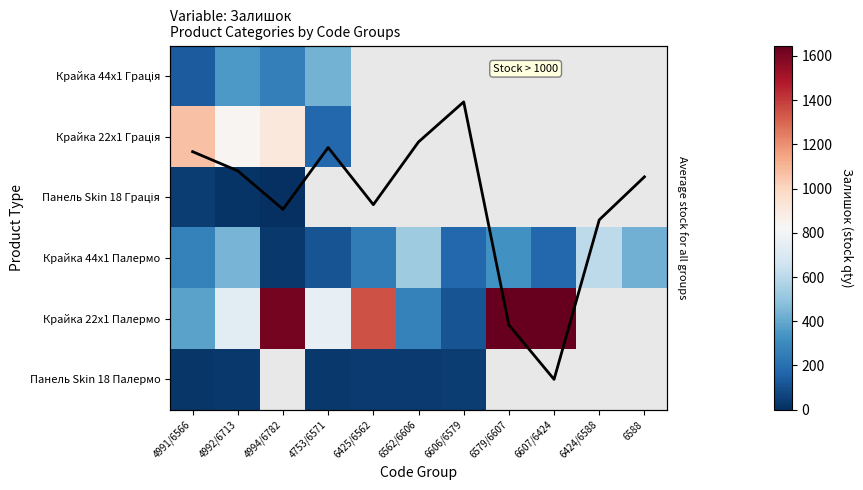

The value of Крайка 22x1 Палермо at 4992/6713 is 992.0. True or false?

False